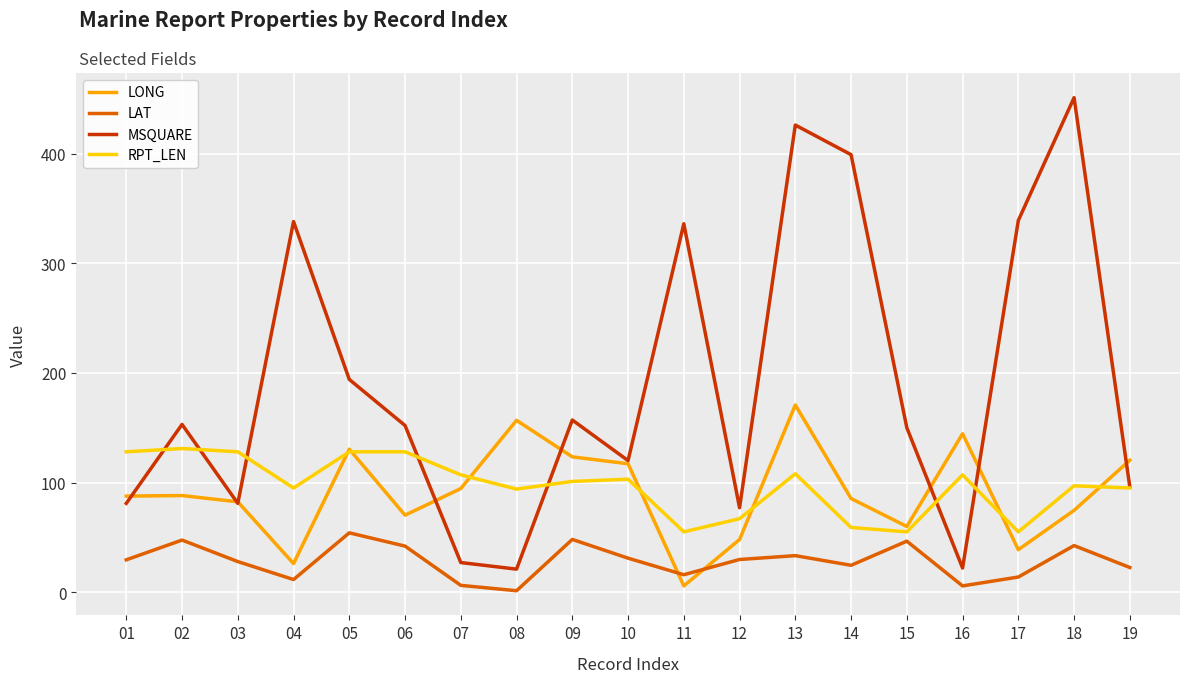

Which series has the widest spread of values?

MSQUARE